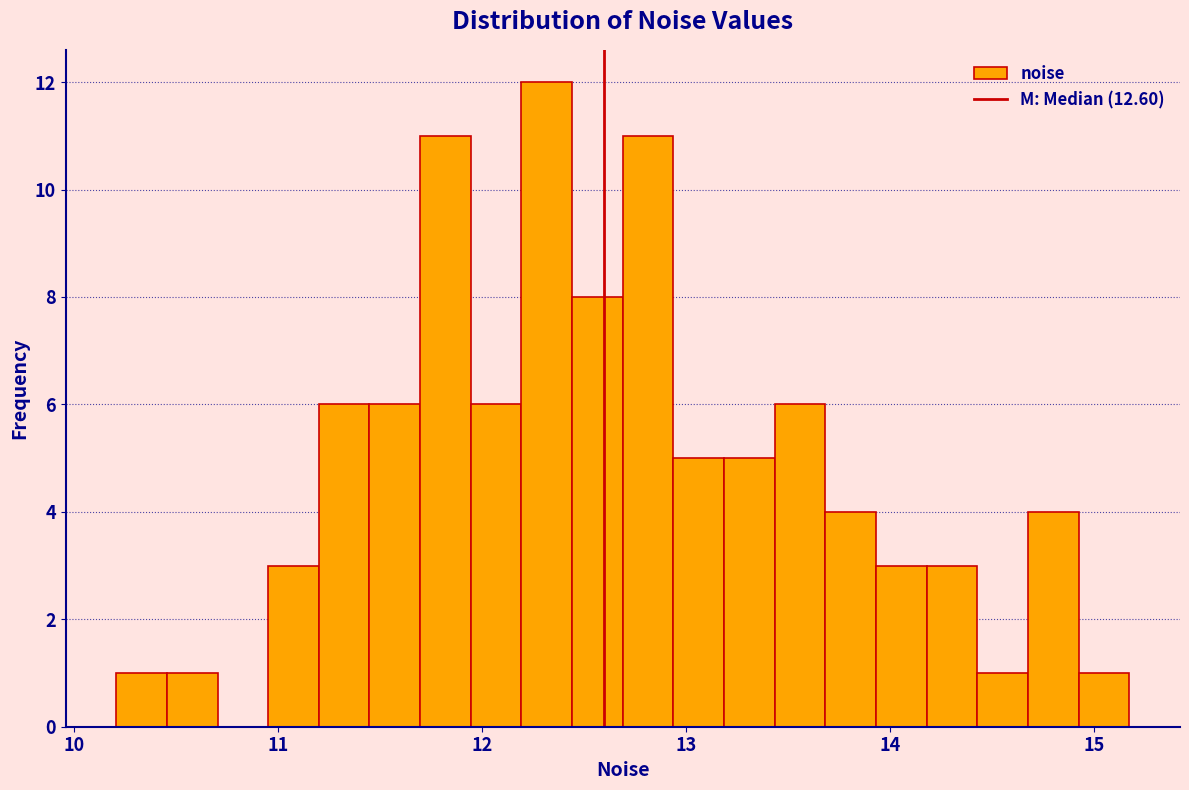

Read against the x-axis, roughly where is the centre of the tallest bar?

12.3